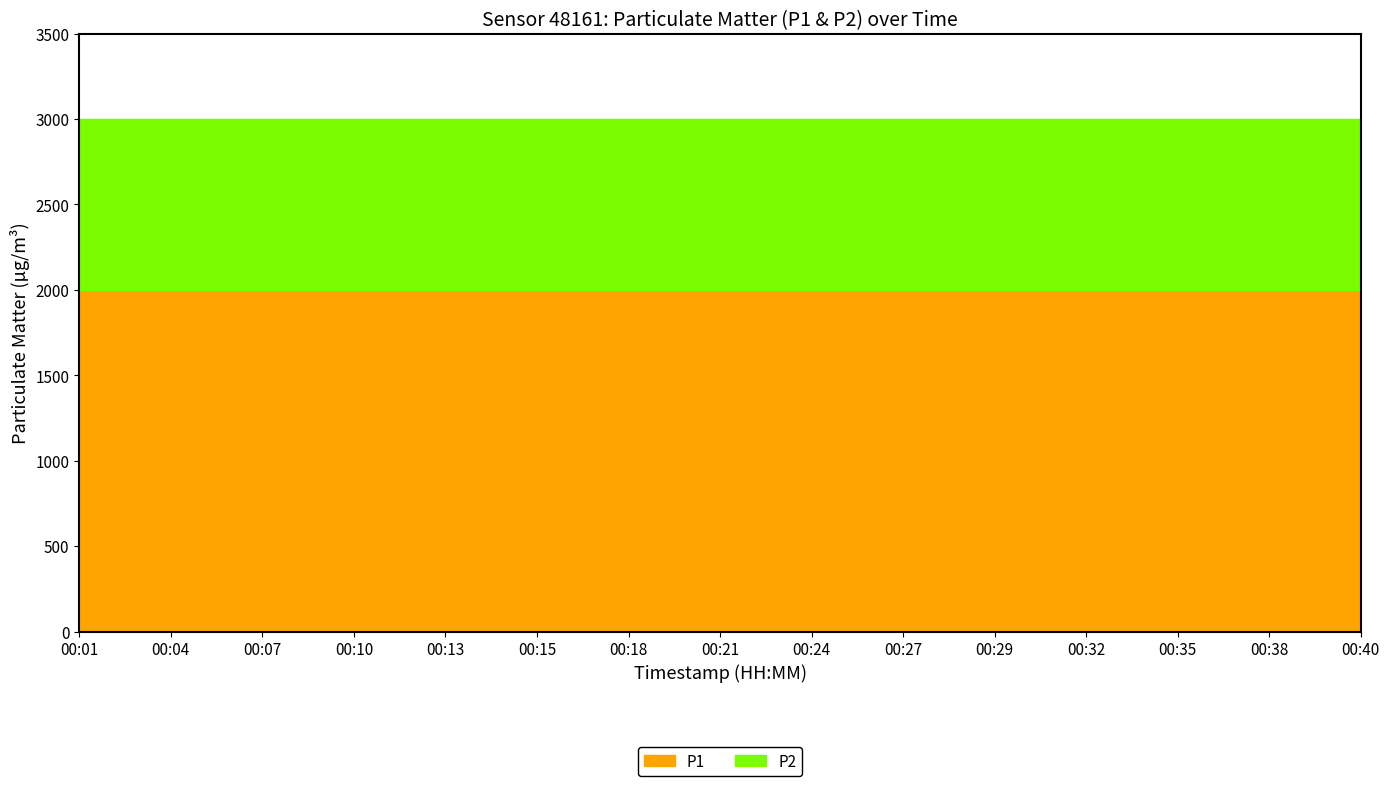

Read the P1 value at 00:38.

1999.9